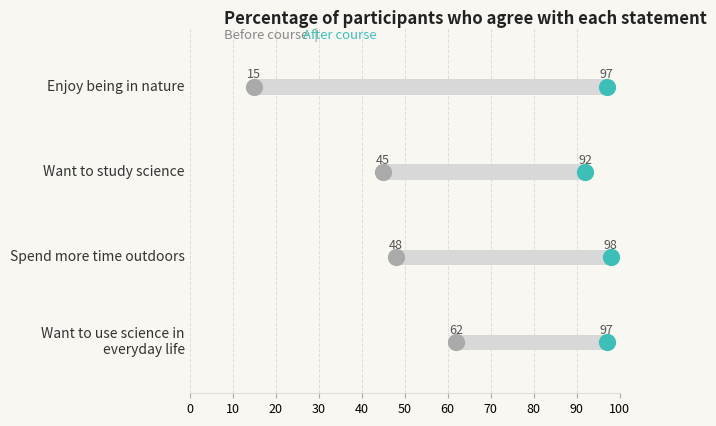

What are all the series names shown in the legend?

Before course, After course